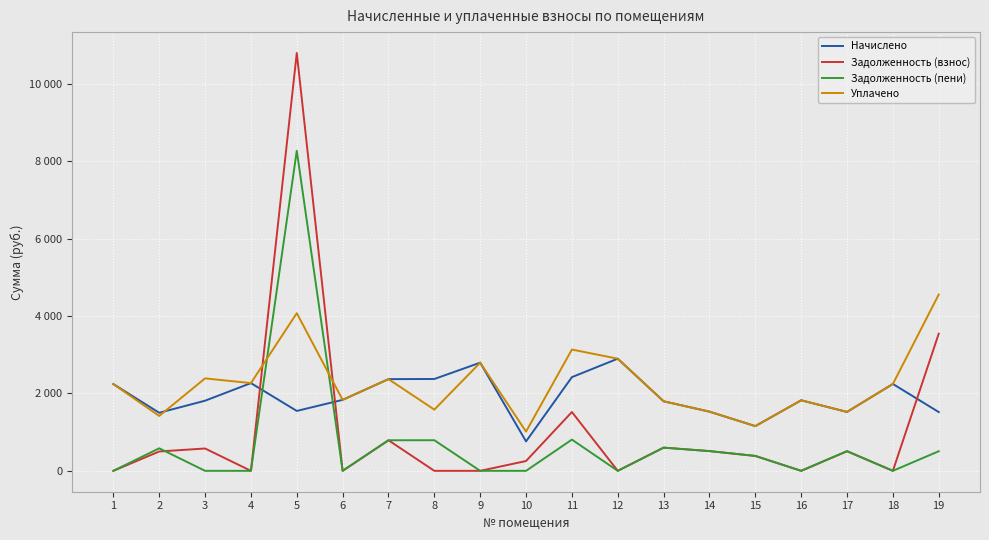

Does the chart have visible grid lines?

Yes